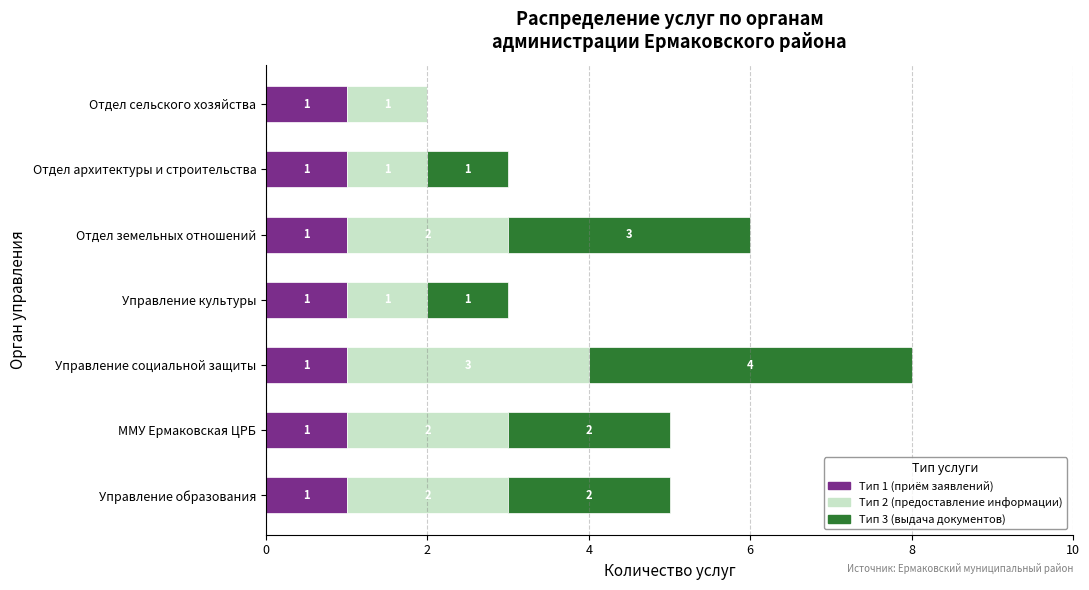

What is the total value across all series at Управление социальной защиты?

8